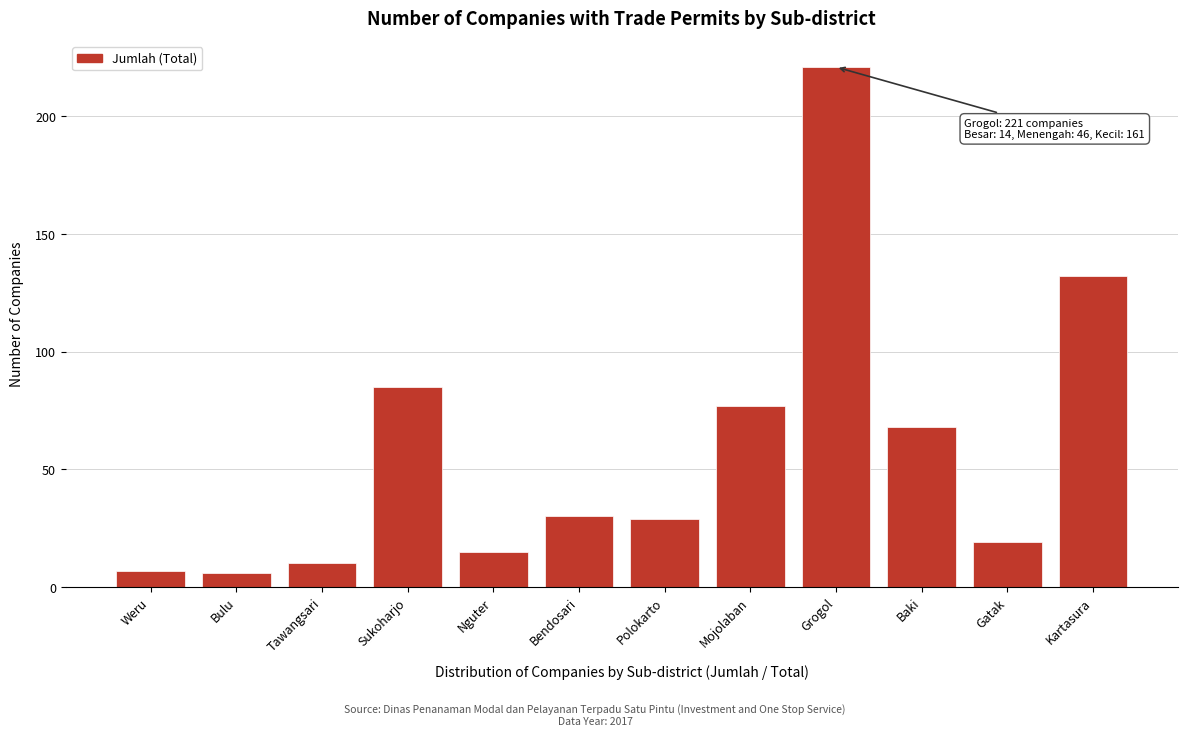

Reading right to left, extract all data points from this chart.

132	19	68	221	77	29	30	15	85	10	6	7